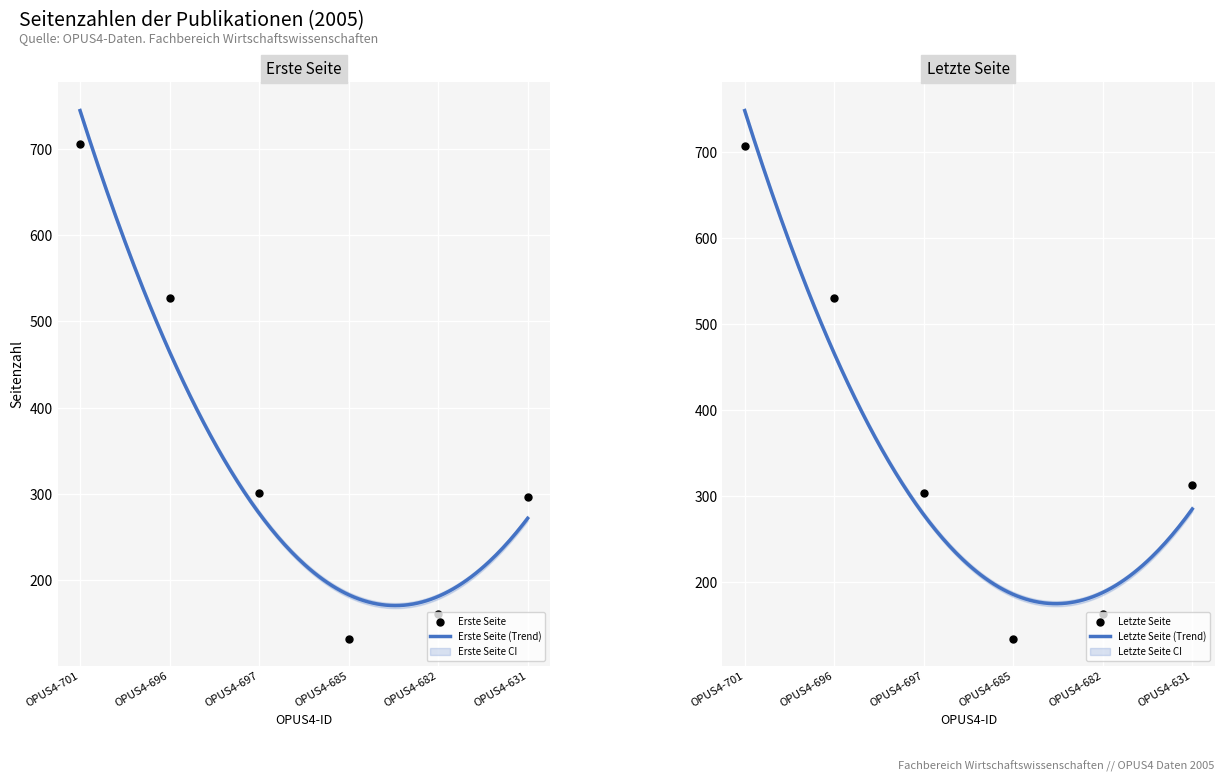

Which series has the largest Y range (max minus min)?

Erste Seite